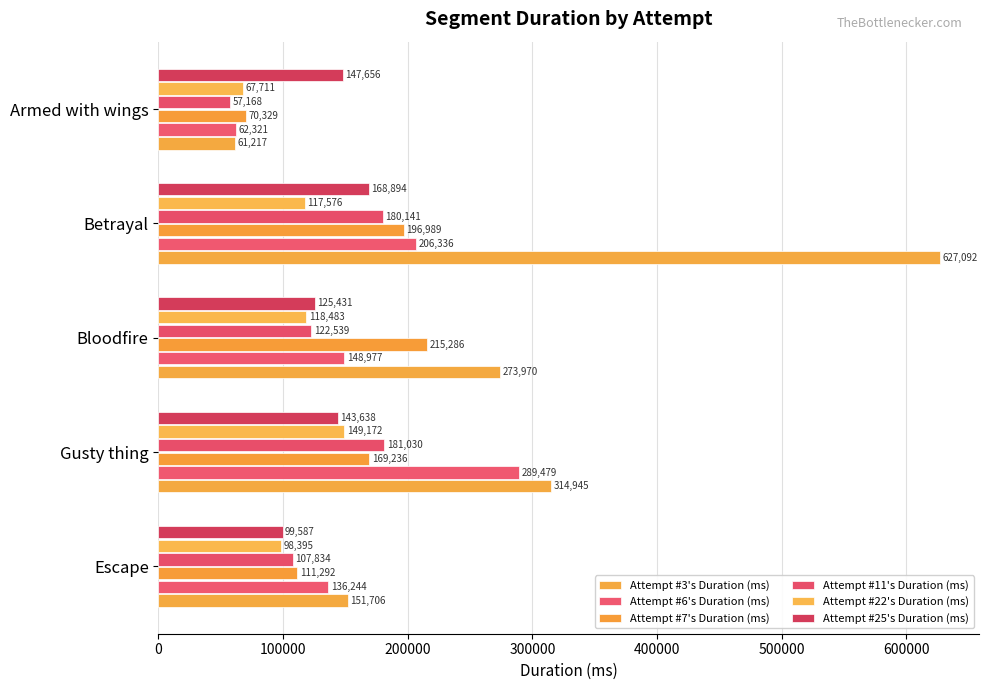

What is the value of the Attempt #6's Duration (ms) bar at the 4th from the left?

206336